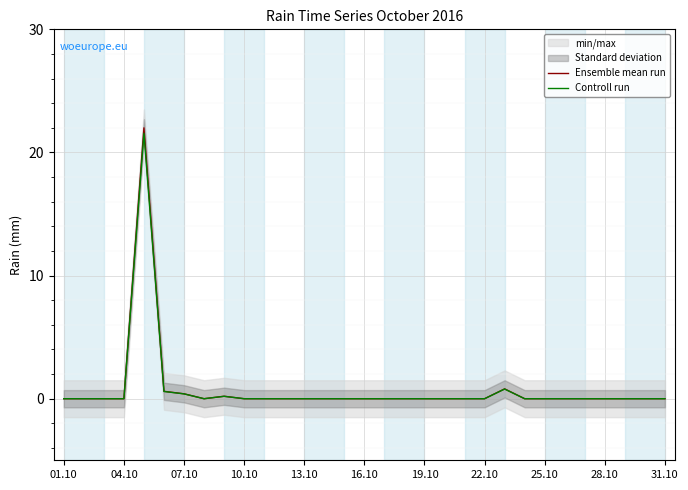

True or false: Controll run has a value of 0.0 at 31.10.

True